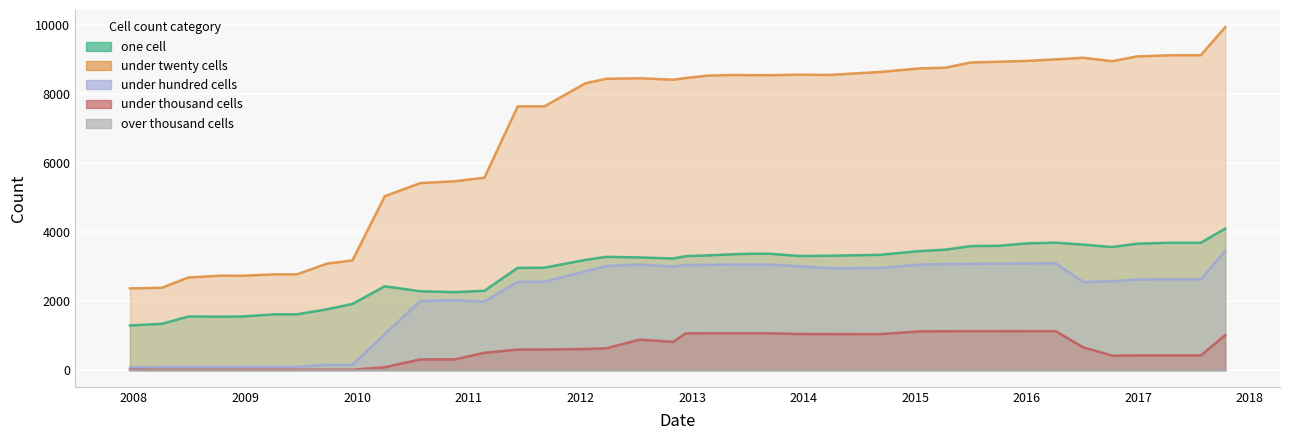

Is the value of under_thousand_cells at 7 greater than the value of one_cell at 28?

No